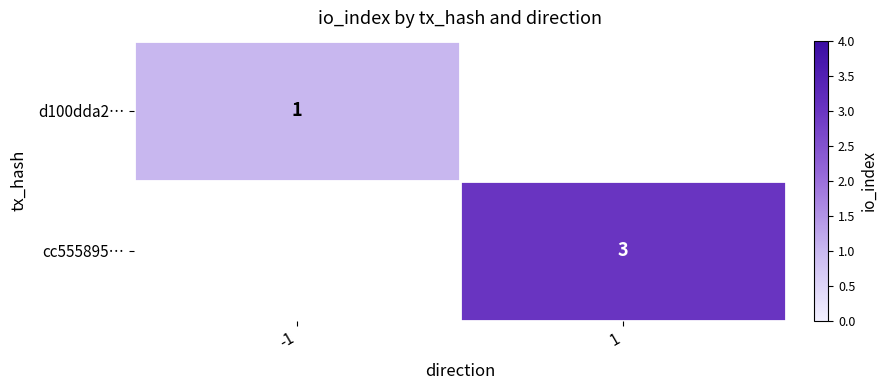

How many distinct data groups are displayed?

2